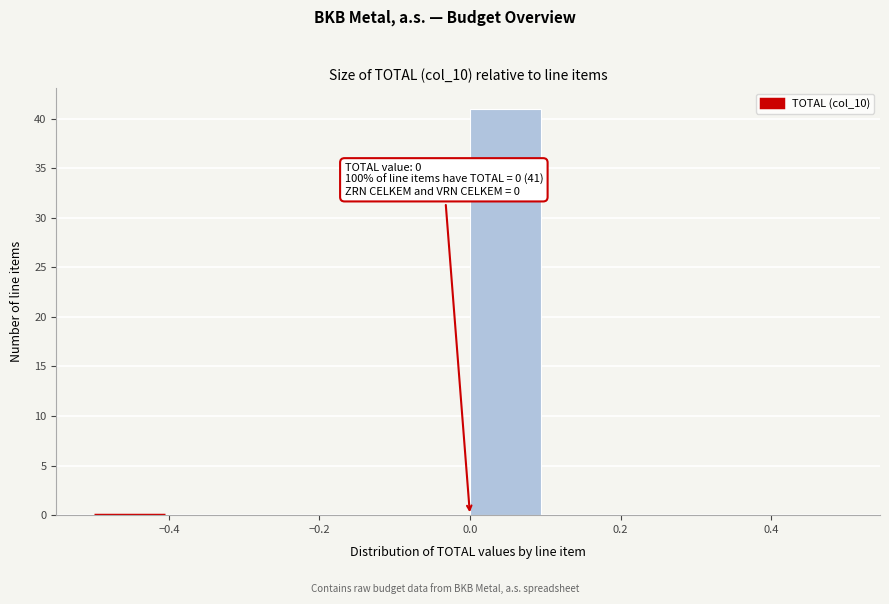

Which range on the x-axis has the tallest bar?

0.0 to 0.1